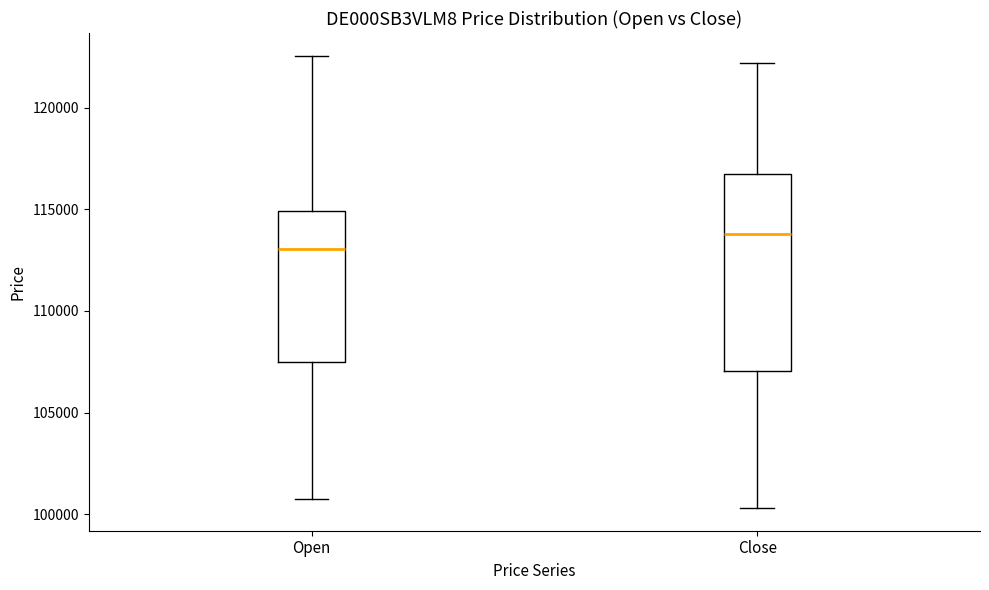

Which box's median line is the highest?

Close